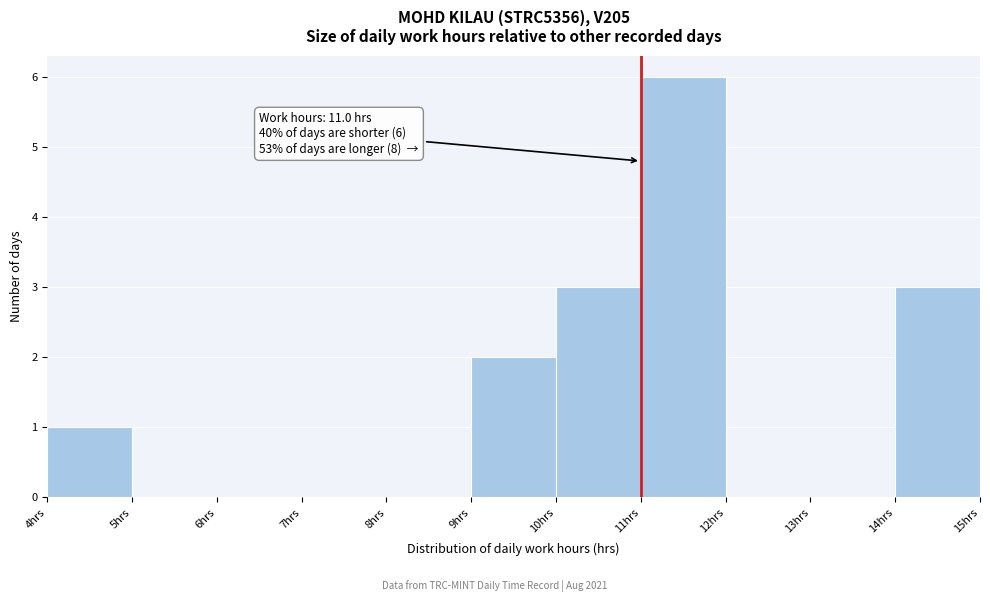

Which range on the x-axis has the tallest bar?

11 to 12